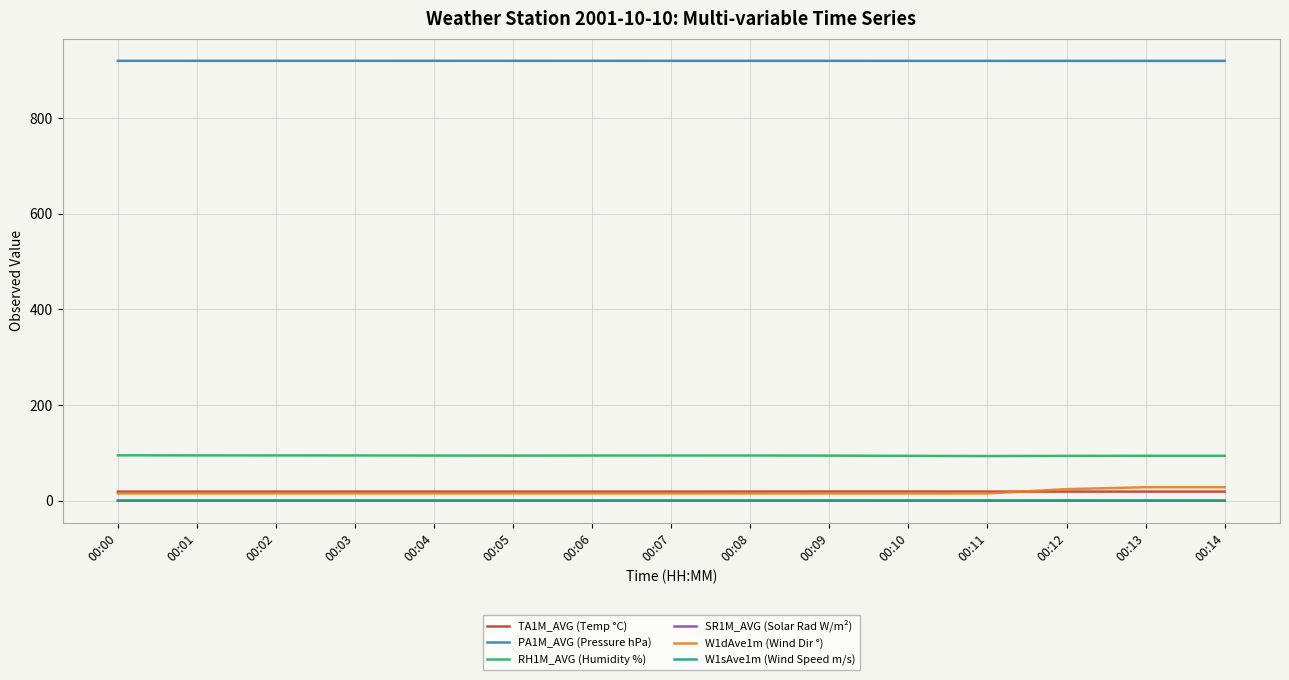

What is the maximum value for PA1M_AVG (Pressure hPa)?

920.1